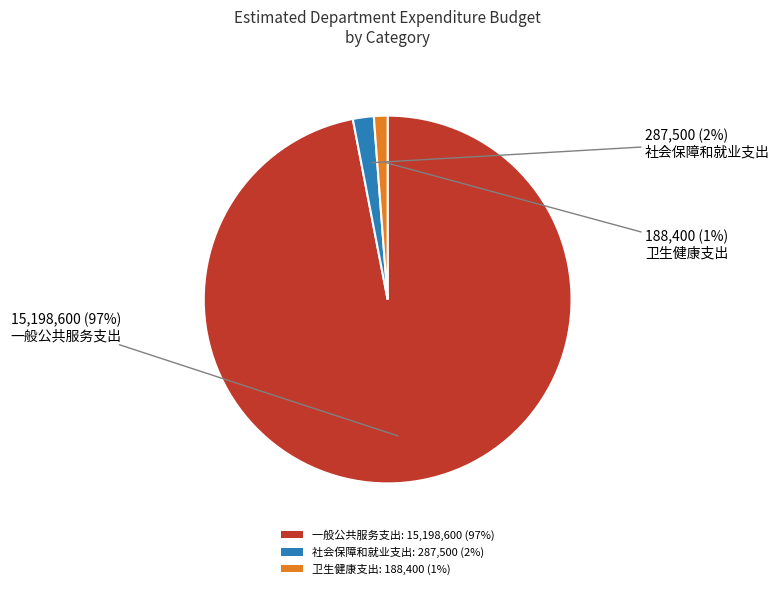

To the nearest percent, what is the difference between the largest and smallest slice percentages?

96%